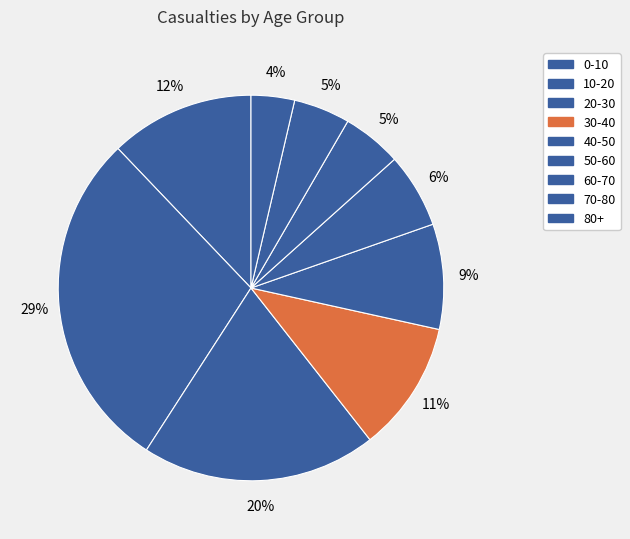

Count the number of slices in the pie.

9